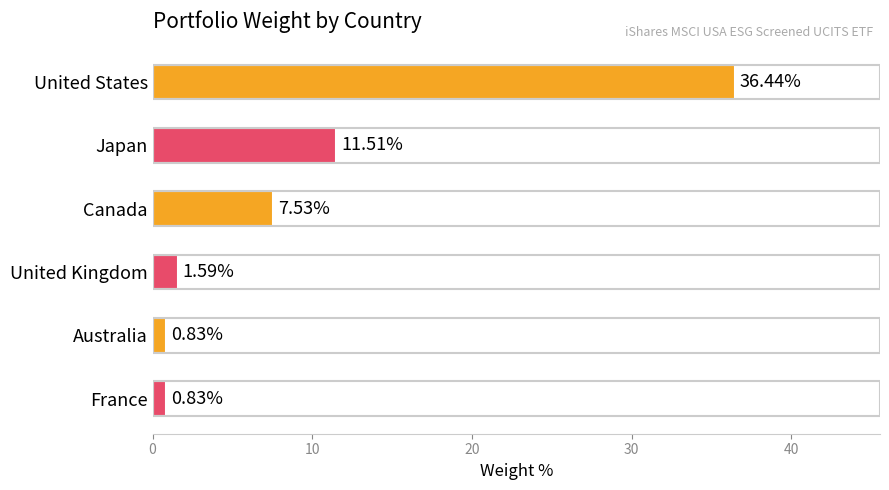

At which category does the chart reach its peak across all series?

United States